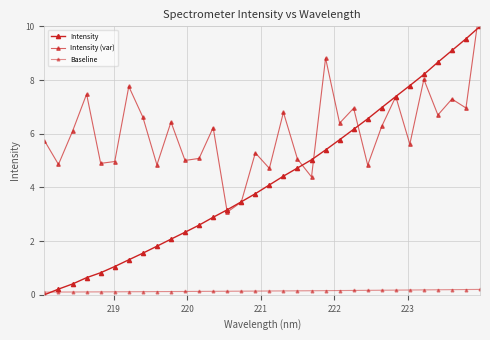

Rank the series by their average value, from lowest to highest.

Baseline, Intensity, Intensity (var)